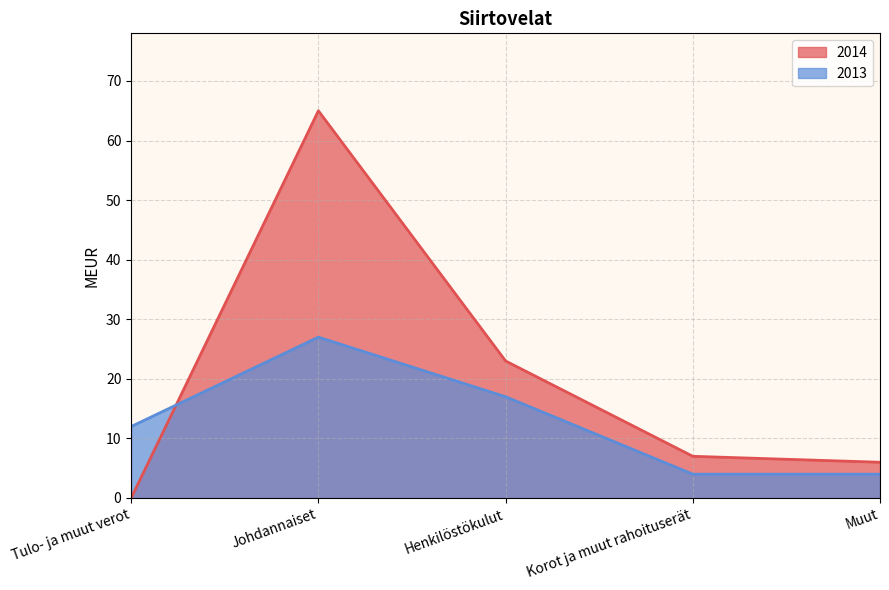

Reading left to right, list all the values displayed in this chart.

2014: Tulo- ja muut verot=0	Johdannaiset=65	Henkilöstökulut=23	Korot ja muut rahoituserät=7	Muut=6
2013: Tulo- ja muut verot=12	Johdannaiset=27	Henkilöstökulut=17	Korot ja muut rahoituserät=4	Muut=4